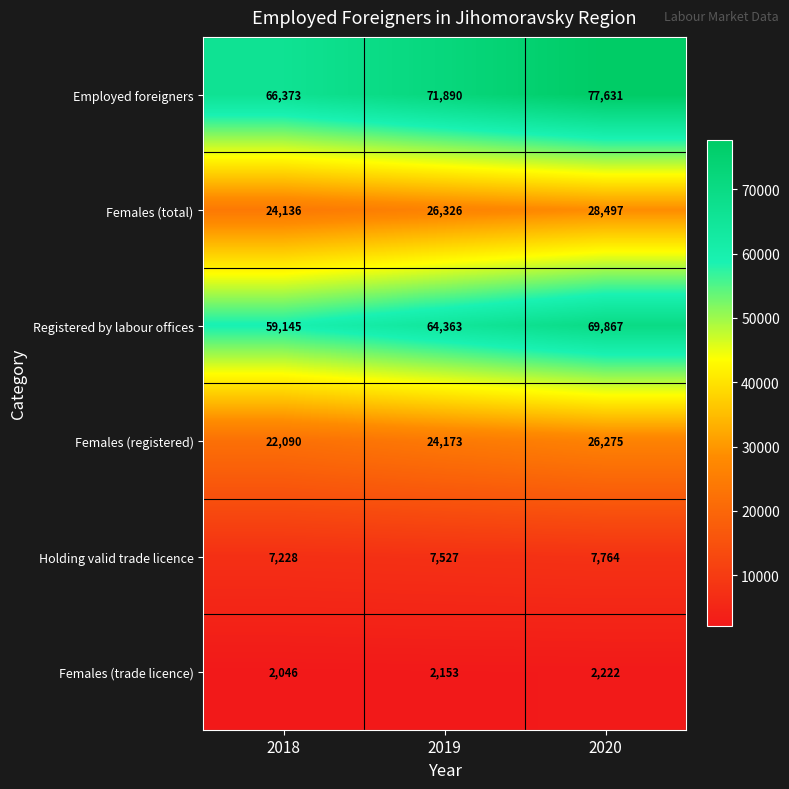

What is the difference between the maximum and minimum values in the Females (registered) series?

4185